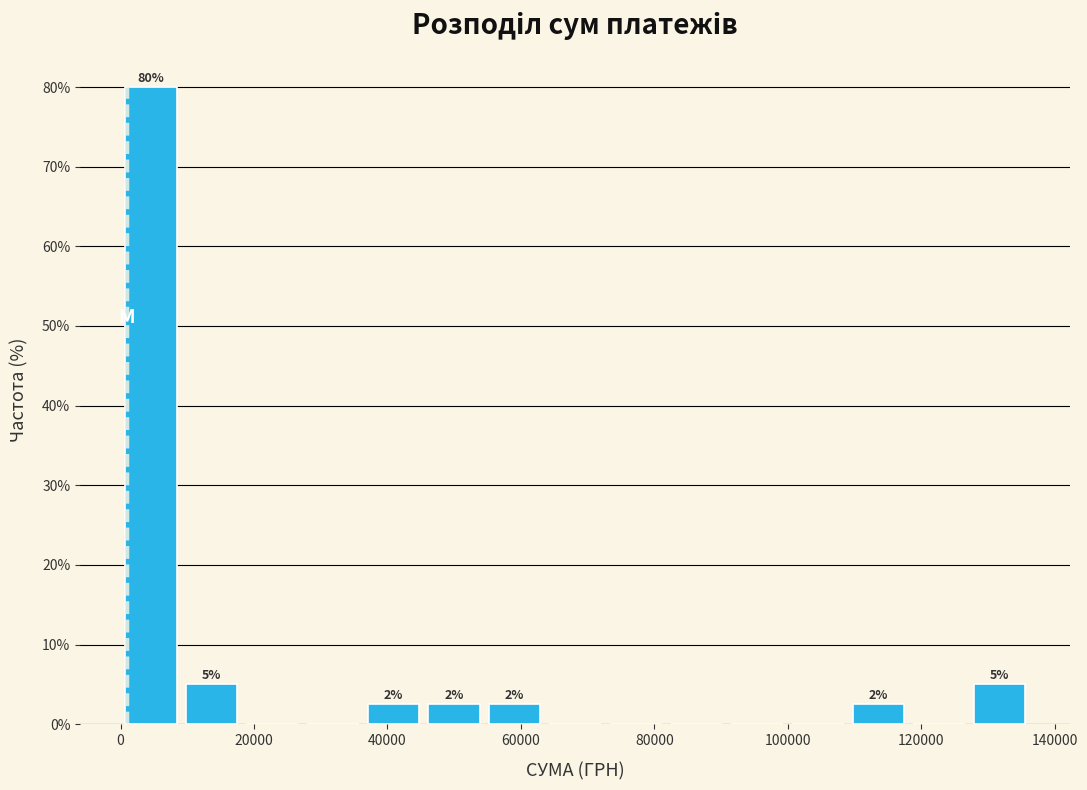

Which range on the x-axis has the tallest bar?

0 to 10000